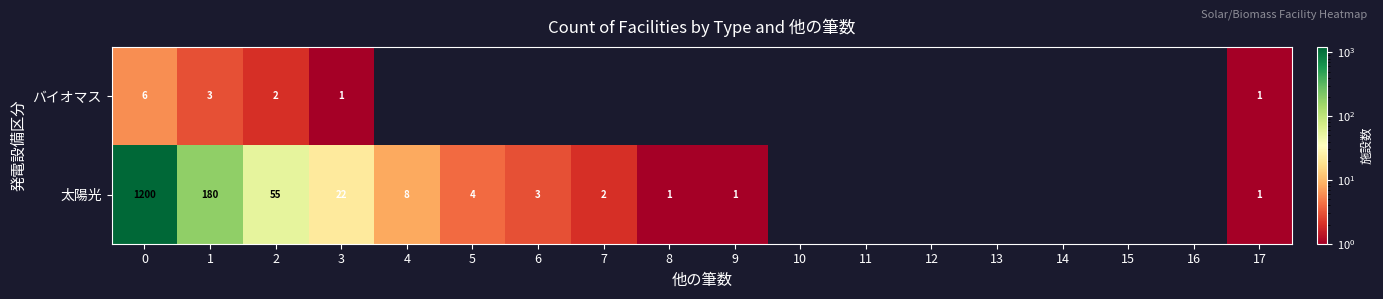

What is the total value across all series at 2?

57